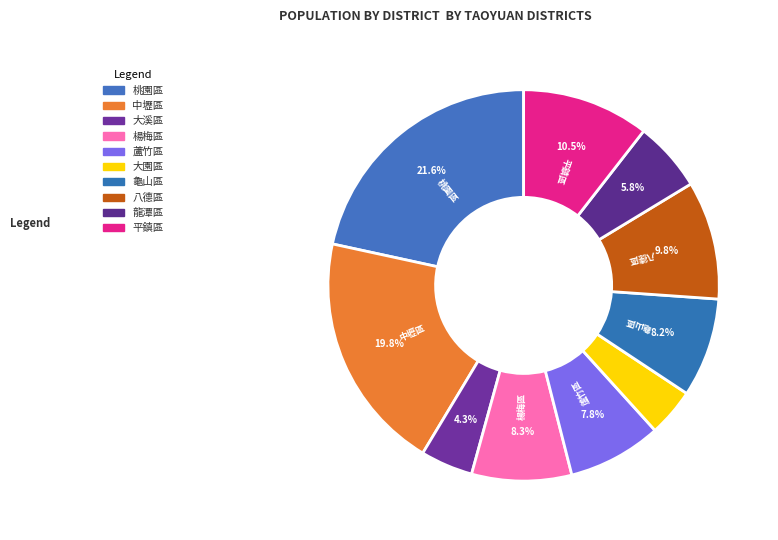

Approximately how many times larger is the value at 八德區 compared to 龜山區?

1.2